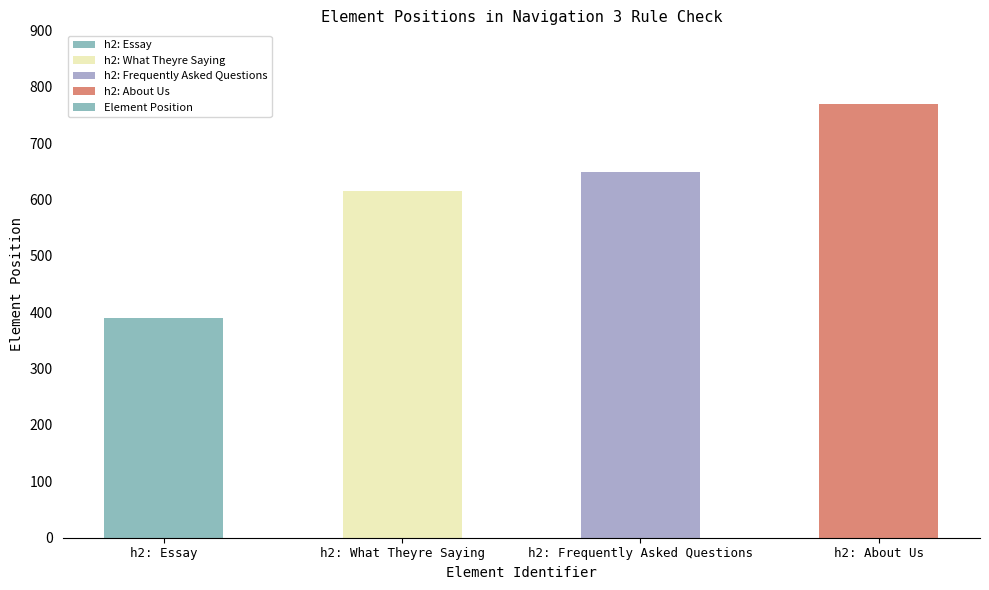

True or false: the data shows 390 at h2: Essay.

True